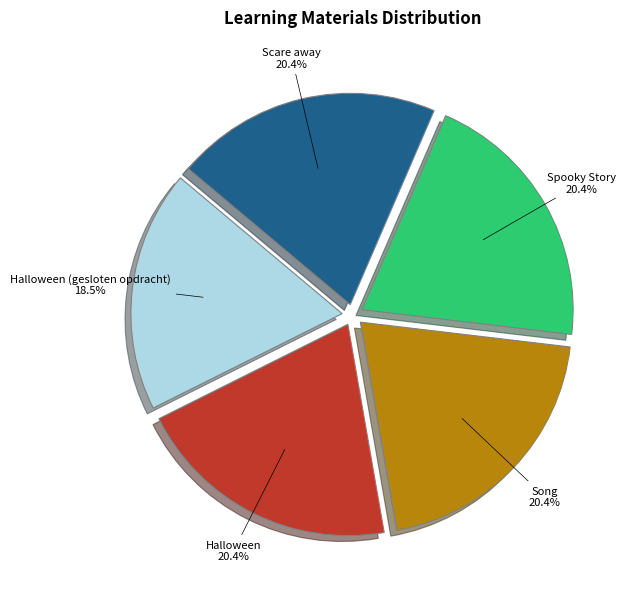

Is there a majority slice in this chart?

No